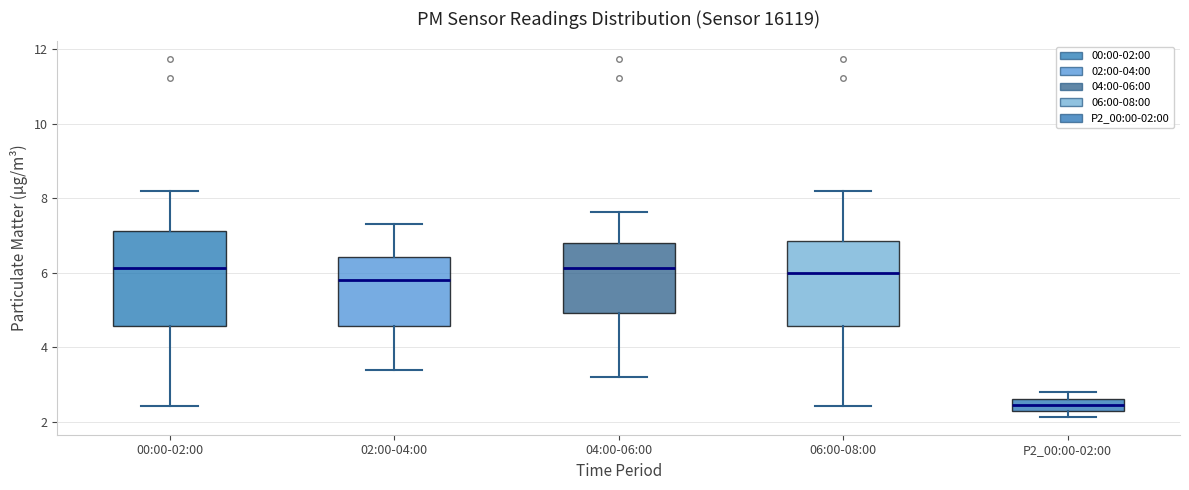

Reading left to right, read every box against the y-axis: the position of its median line, the range the box covers, and the ends of its whiskers. The values are not printed on the chart, so give them approximately, as read against the axis.

00:00-02:00: median 6.2, box 4.6 to 7.2, whiskers 2.4 to 8.2
02:00-04:00: median 5.8, box 4.6 to 6.4, whiskers 3.4 to 7.4
04:00-06:00: median 6.2, box 5.0 to 6.8, whiskers 3.2 to 7.6
06:00-08:00: median 6.0, box 4.6 to 6.8, whiskers 2.4 to 8.2
P2_00:00-02:00: median 2.4 (inside the box), box 2.4 to 2.6, whiskers 2.2 to 2.8